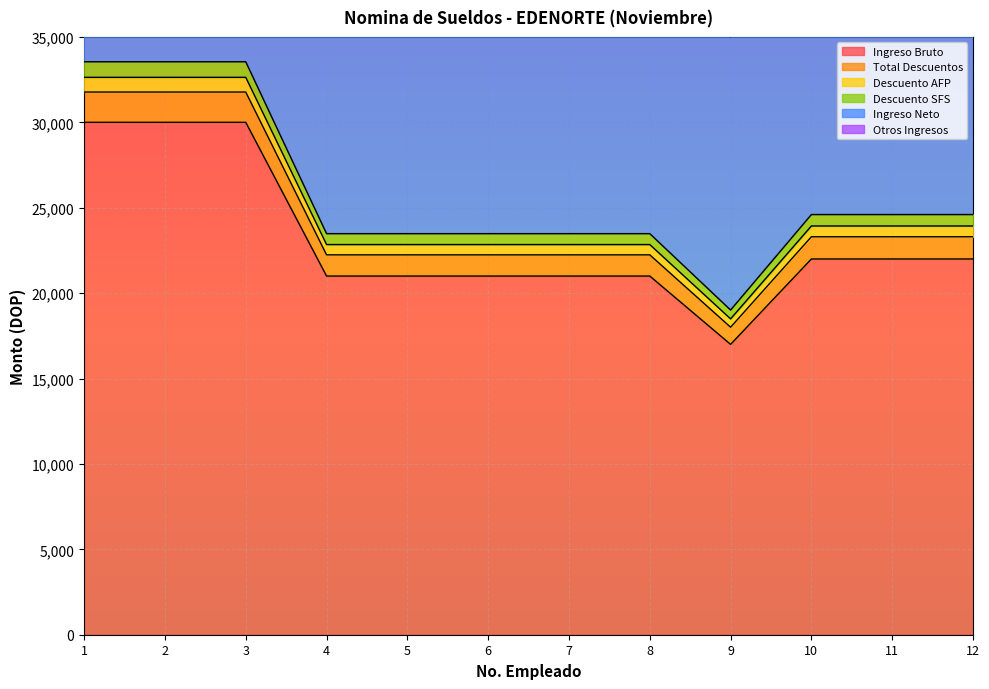

At how many categories does at least one series exceed 53874?

3